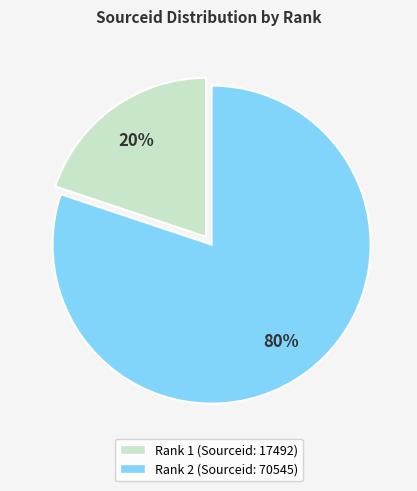

To the nearest percent, what is the average slice percentage?

50%